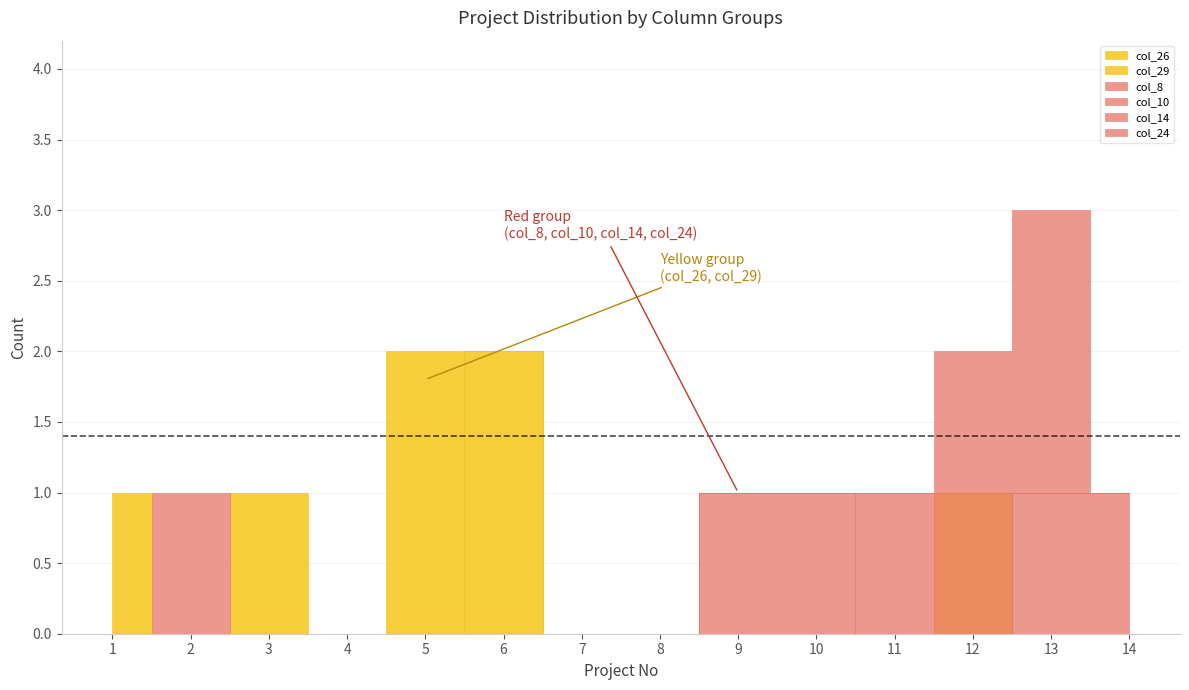

Which series has the largest total across all categories?

col_29